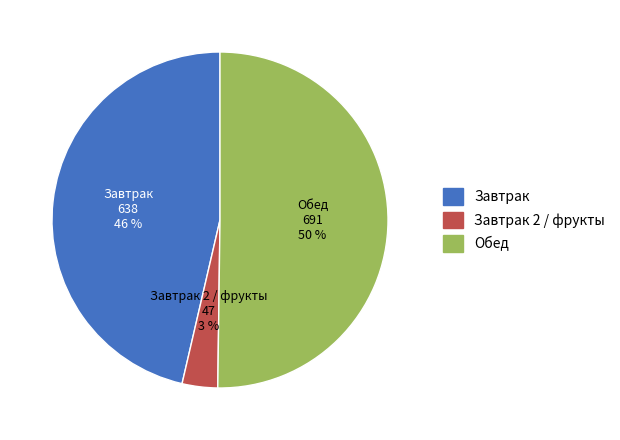

To the nearest percent, what is the difference between the largest and smallest slice percentages?

47%